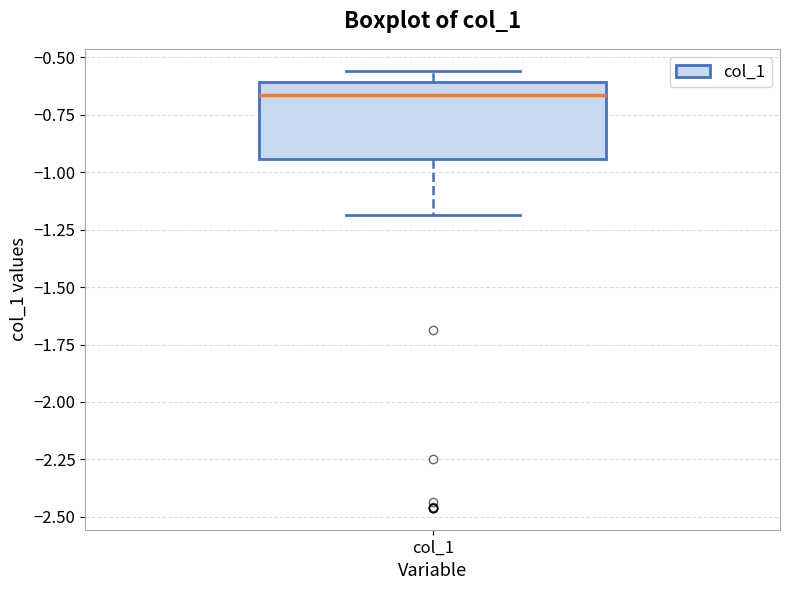

Transcribe this box plot: give where the median line is, the range the box spans, and where the two whiskers end, as read against the y-axis. The values are not printed on the chart, so give them approximately, as read against the axis.

median -0.65, box -0.95 to -0.60, whiskers -1.20 to -0.55